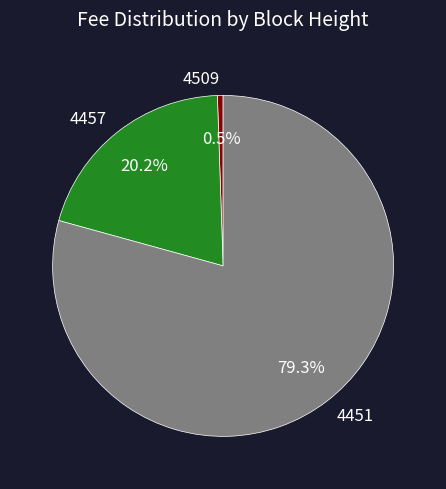

Count the number of slices in the pie.

3